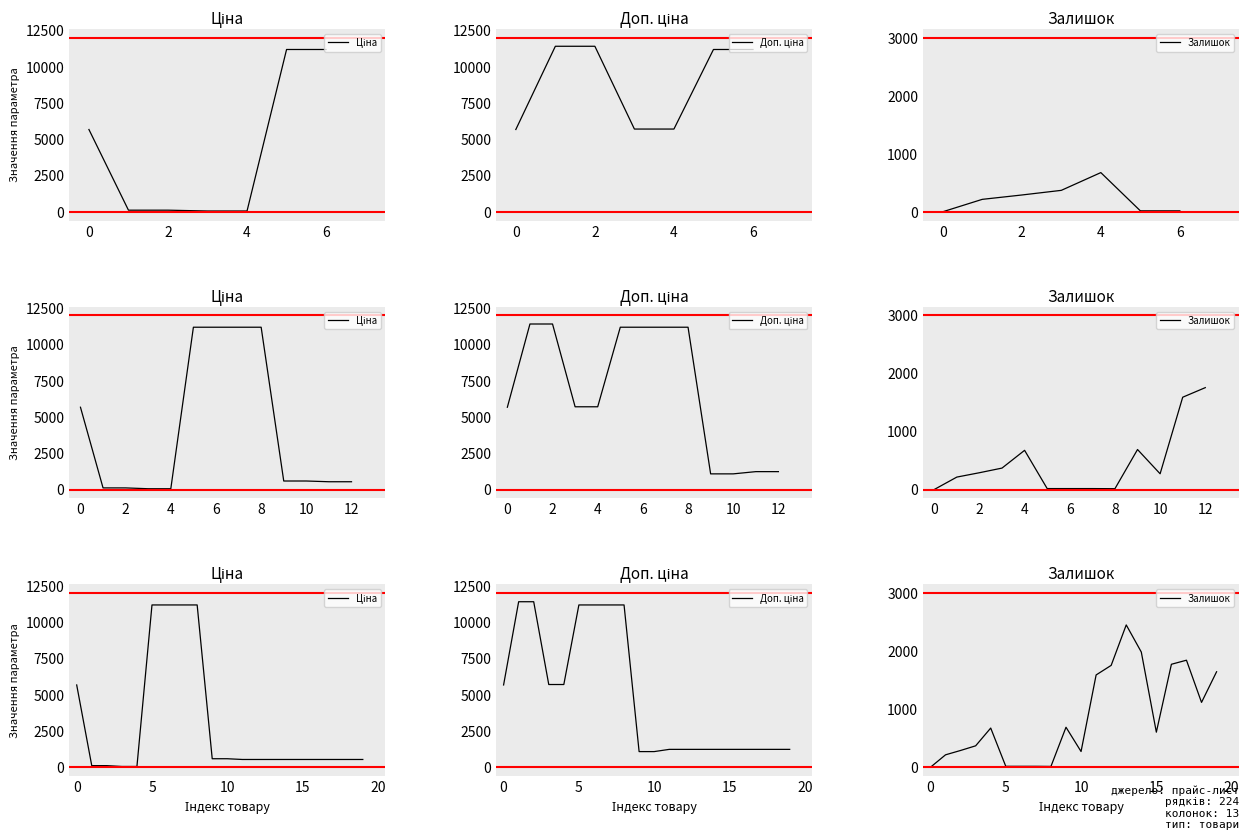

What are all the series names shown in the legend?

Ціна, Доп. ціна, Залишок